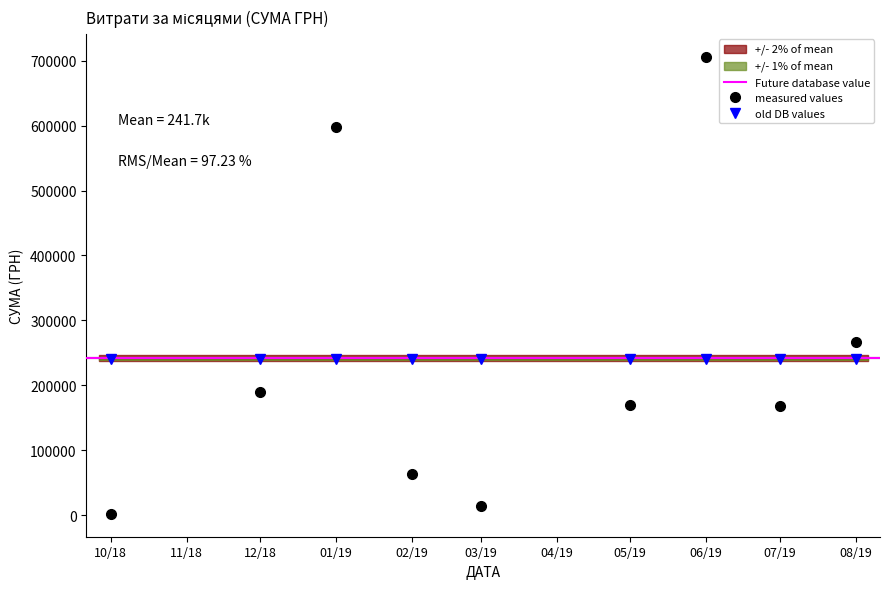

The chart shows a value of 1599.5 at 01.03.2019. True or false?

False